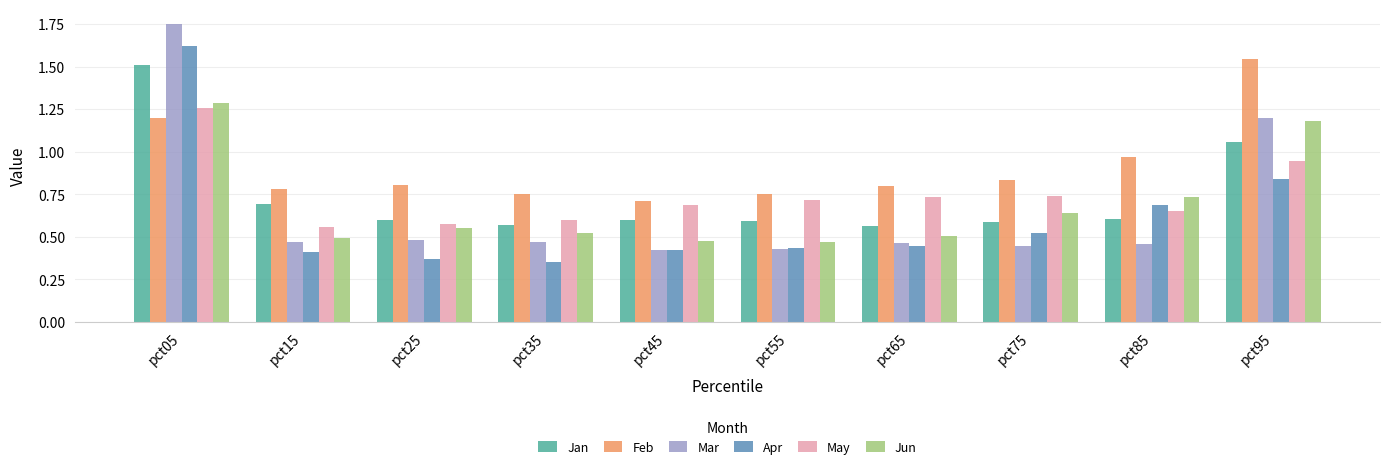

List the series in order of their peak value, lowest first.

May, Jun, Jan, Feb, Apr, Mar